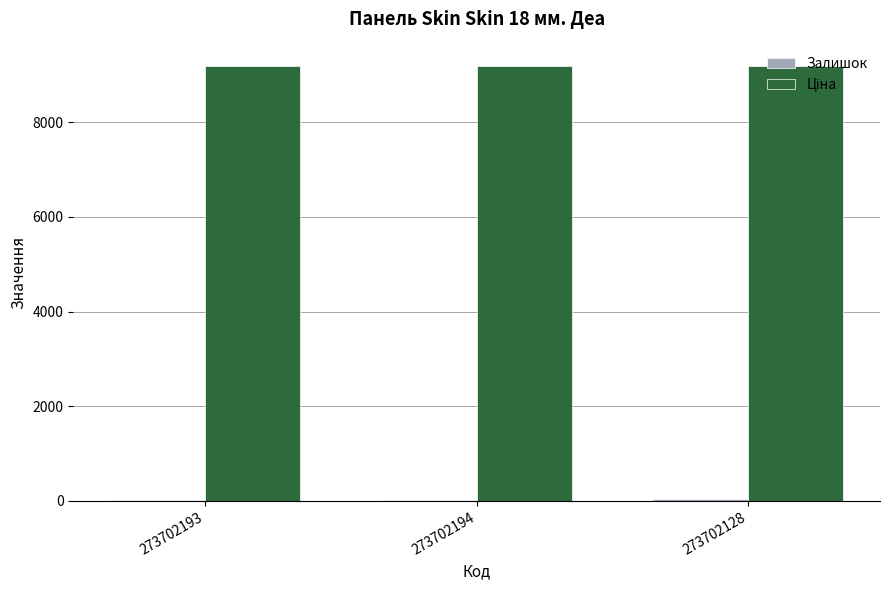

What is the greatest value displayed?

9185.9